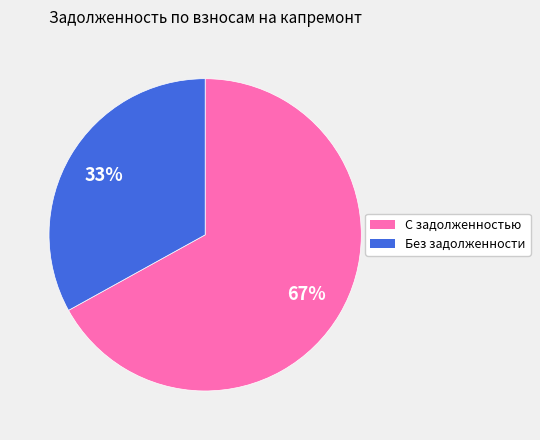

Does any single category account for the majority?

Yes